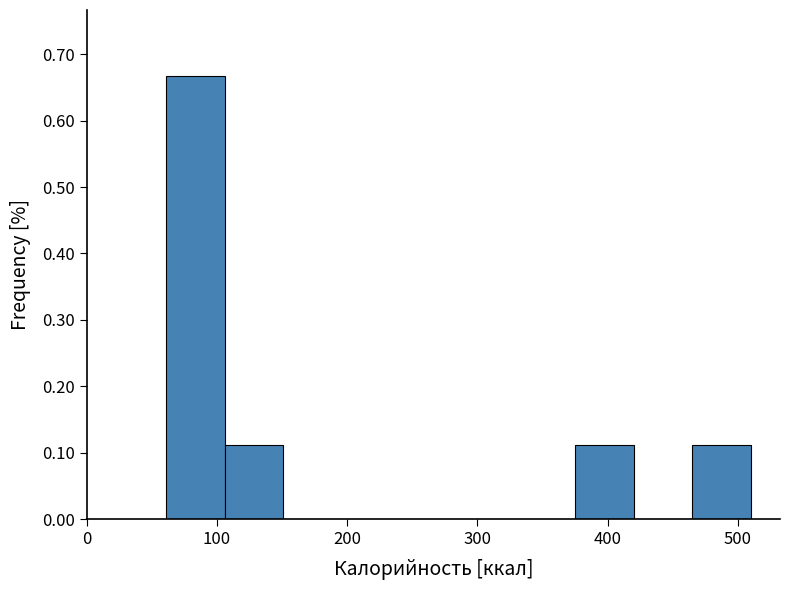

How tall is the bar that spans 380 to 420 on the x-axis? Neither the bar edges nor the heights are printed on the chart, so give them approximately, as read against the axes.

0.11